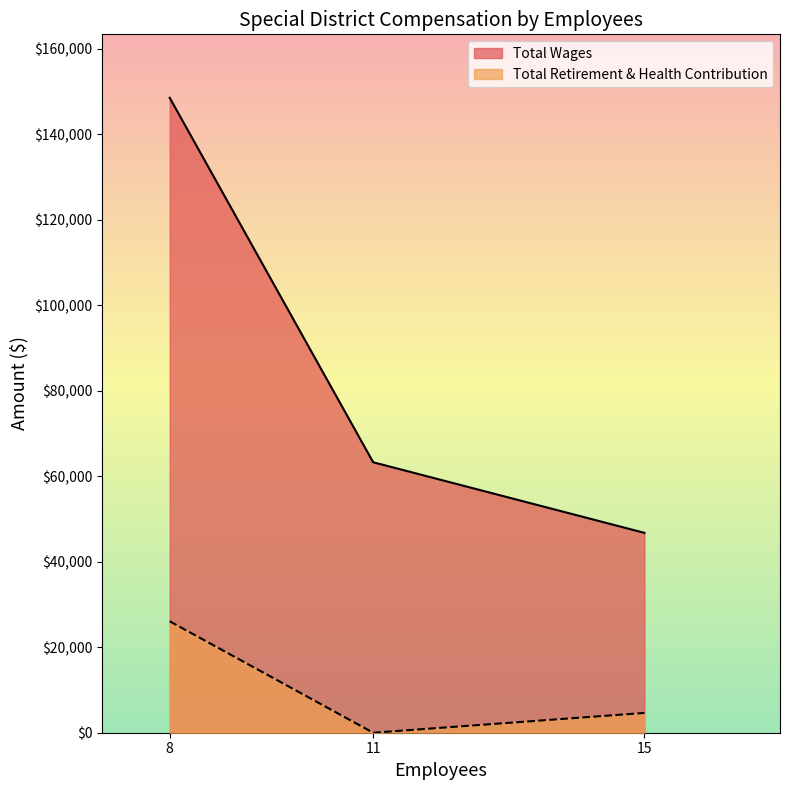

Reading right to left, transcribe all the data shown in this chart.

Total Wages: 15=46754	11=63268	8=148511
Total Retirement & Health Contribution: 15=4630	11=0	8=26064